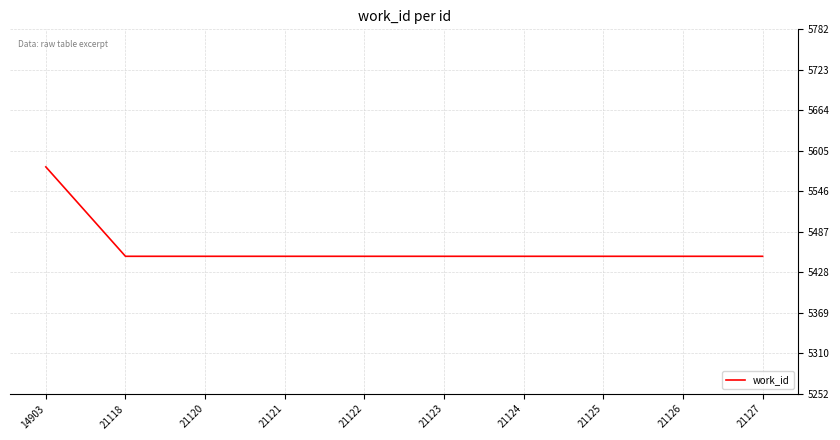

What is the ratio of the value at 21120 to the value at 21122?

1.0